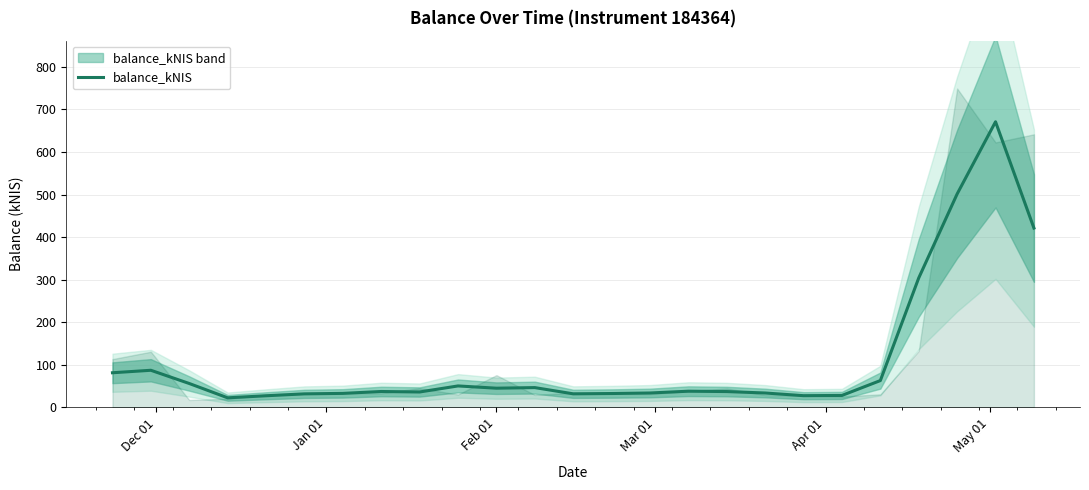

How many points are lower than both their immediate neighbors (excluding endpoints)?

5